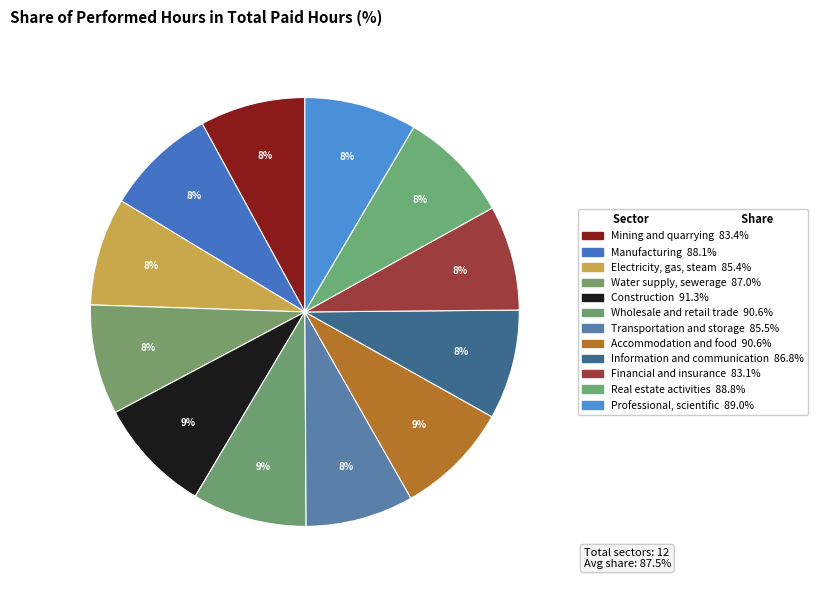

The Construction slice represents 9% of the pie. True or false?

True